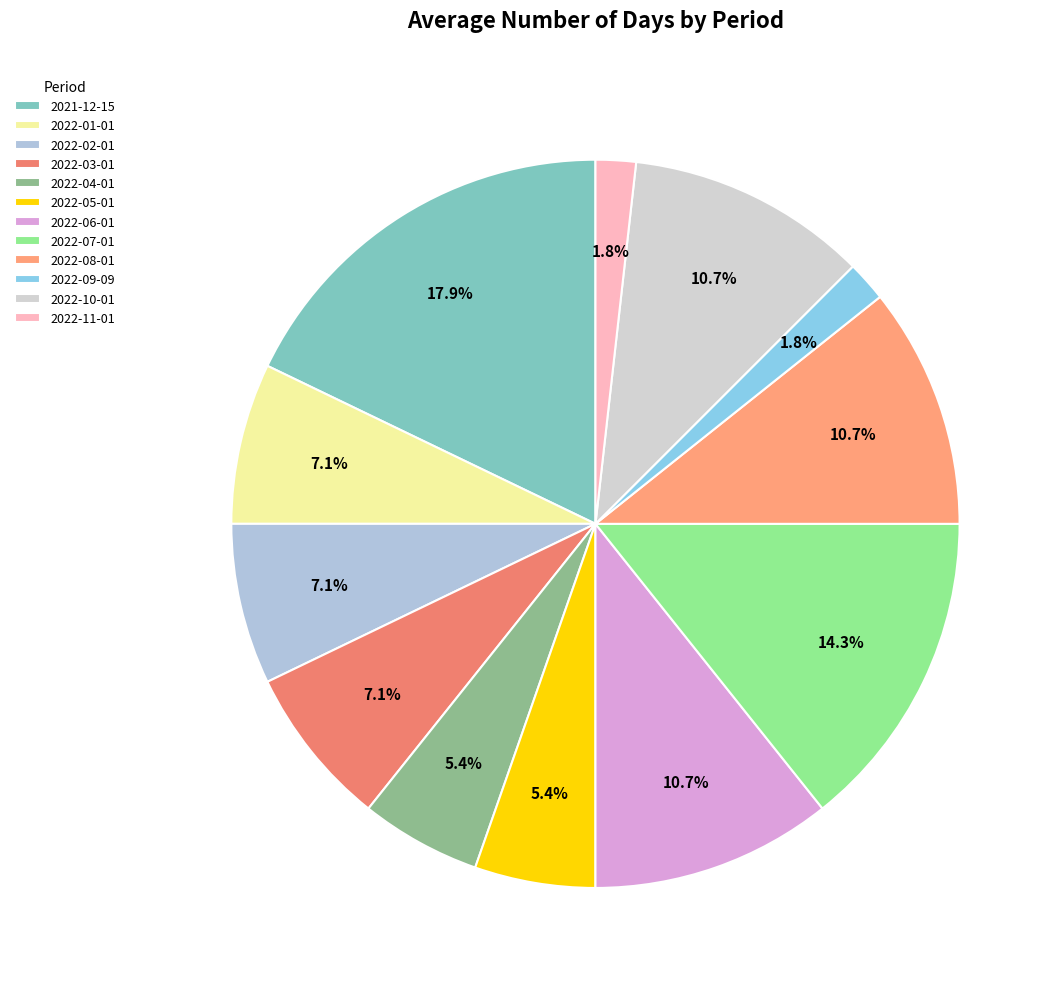

Does any single category account for the majority?

No